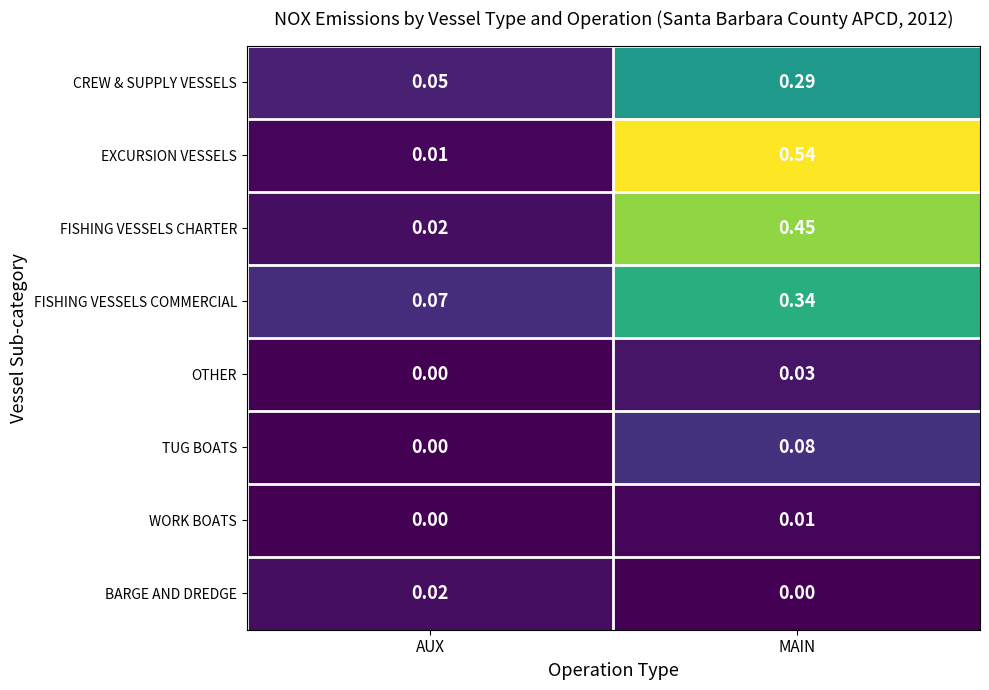

How many distinct data groups are displayed?

8